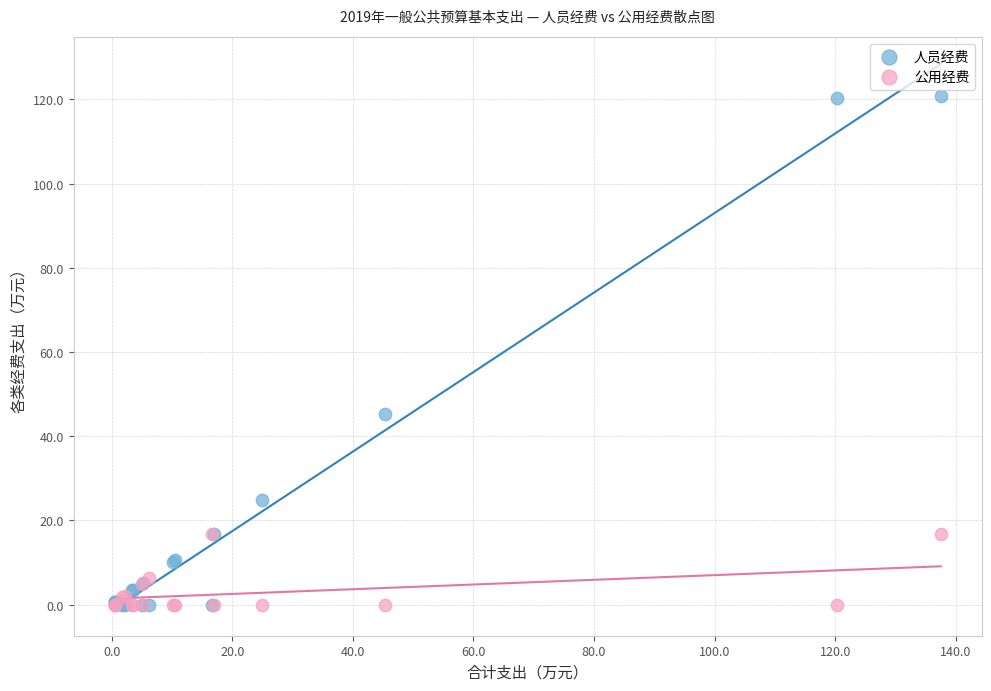

In the 人员经费 series, what Y value is closest to 60?

45.4